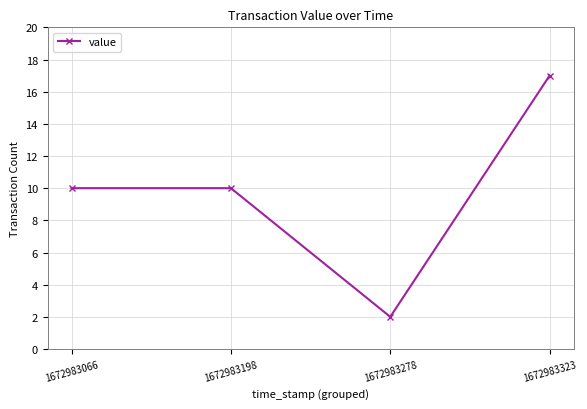

What is the smallest value displayed?

2